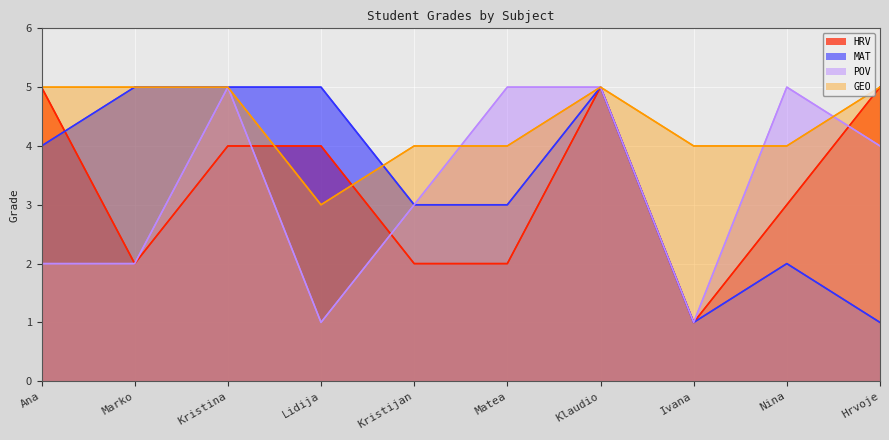

At which category does GEO reach its first local peak?

Klaudio